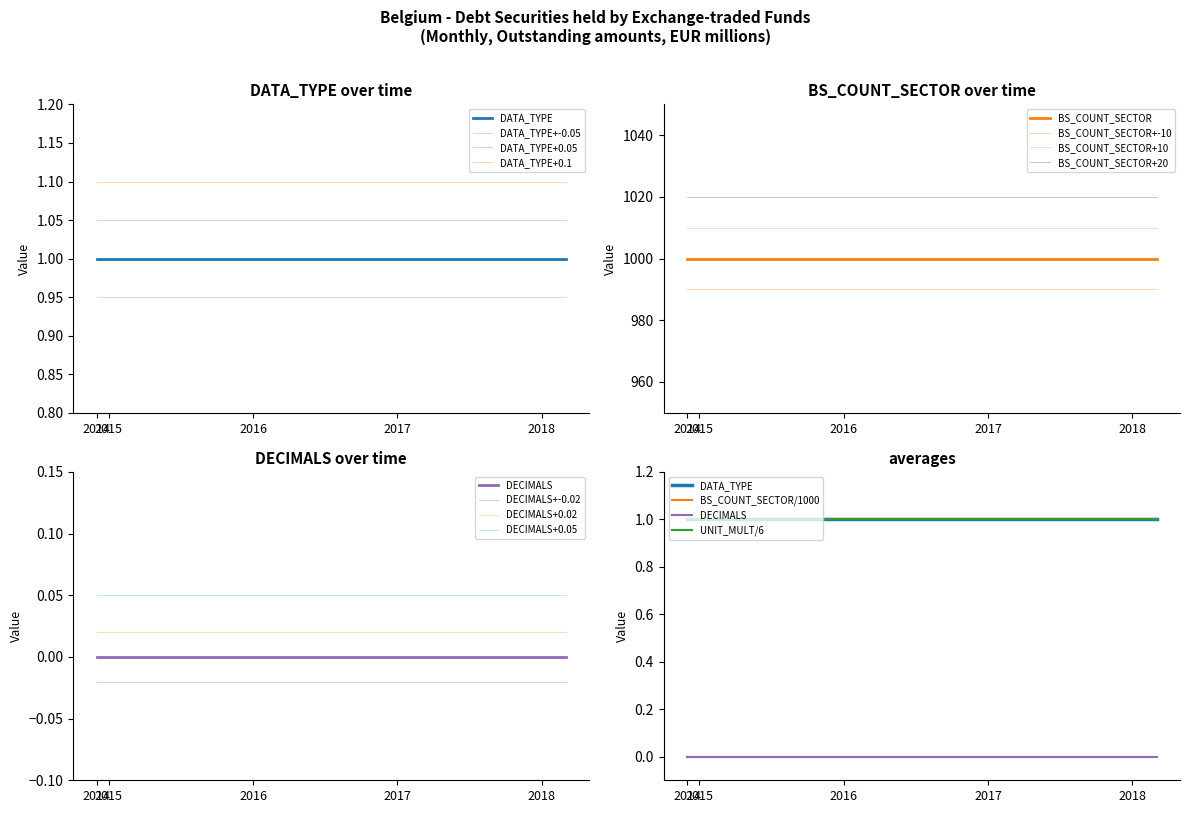

At 2016-04, list the series in order from largest to smallest.

BS_COUNT_SECTOR, UNIT_MULT, DATA_TYPE, DECIMALS